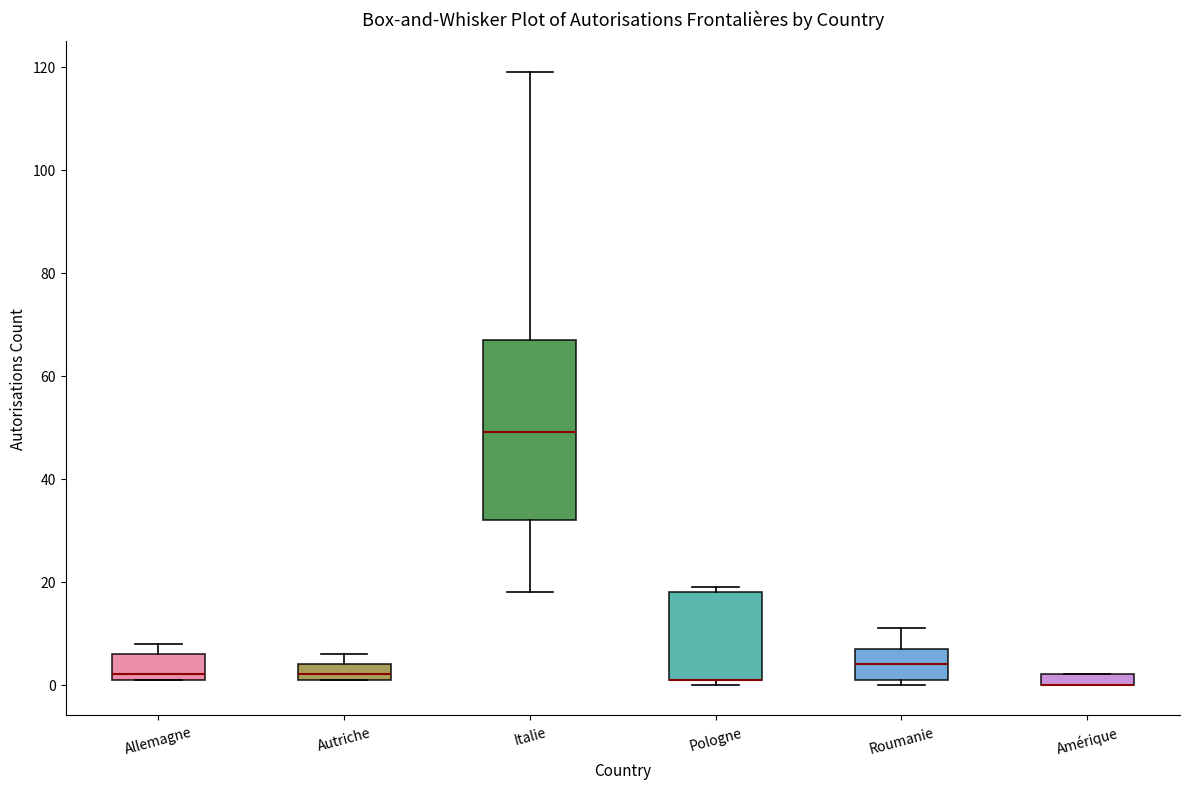

Which box is the tallest, from its lower edge to its upper edge?

Italie